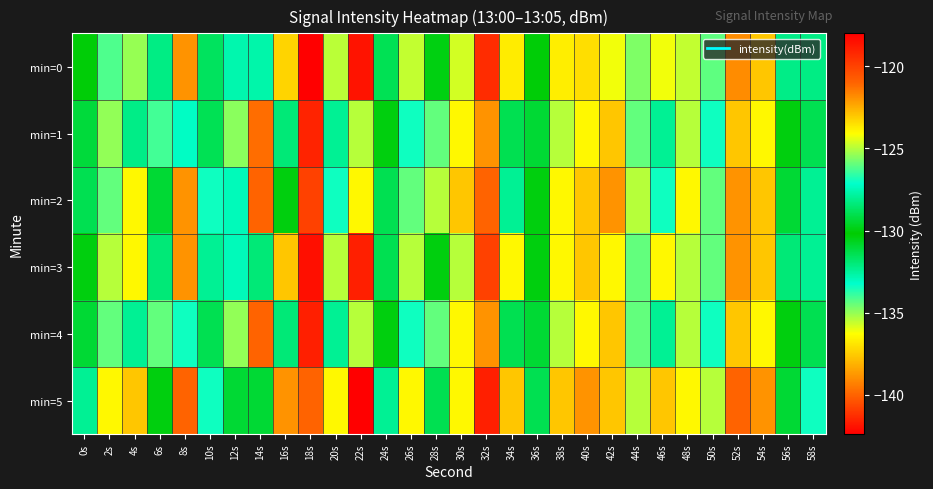

Which series has the largest total across all categories?

min=5